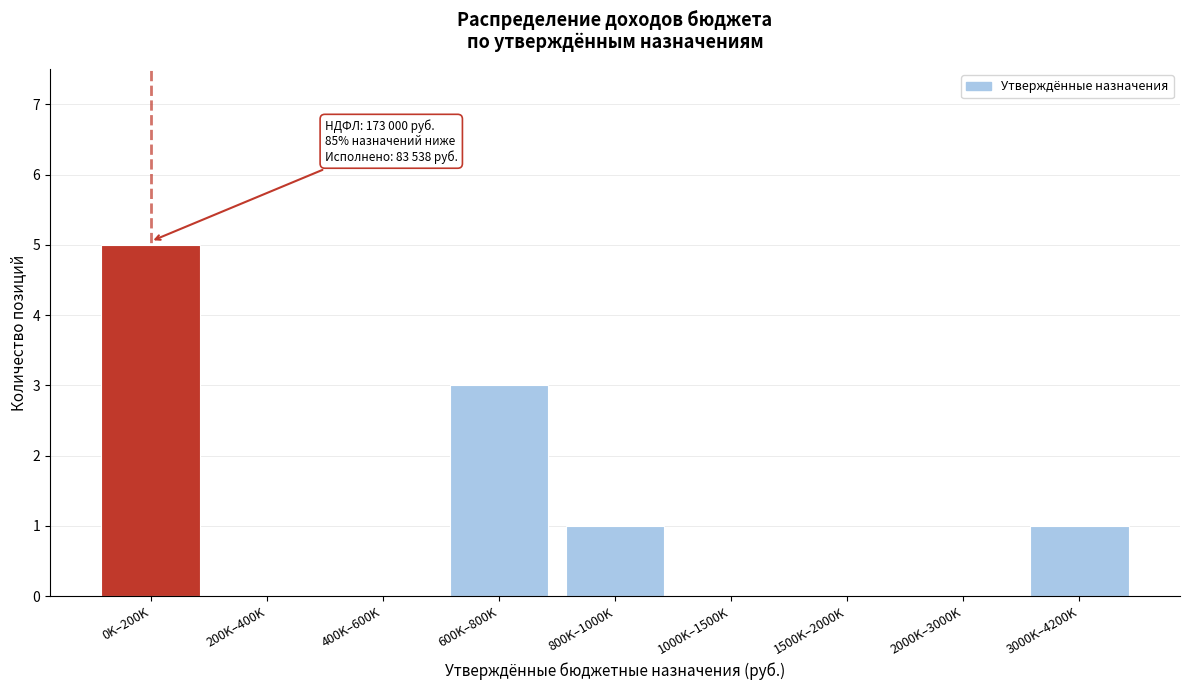

Reading left to right, extract all data points from this chart.

0K–200K=5	200K–400K=0	400K–600K=0	600K–800K=3	800K–1000K=1	1000K–1500K=0	1500K–2000K=0	2000K–3000K=0	3000K–4200K=1